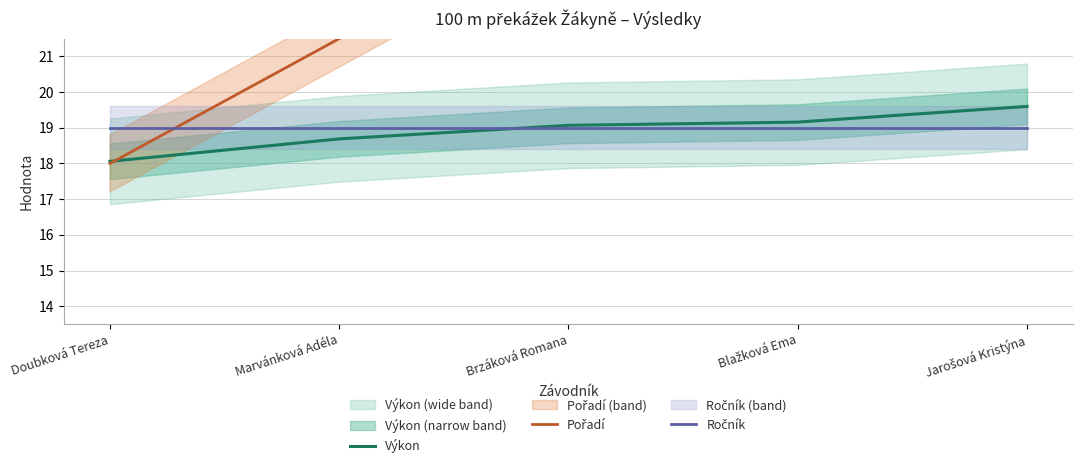

What is the difference between the Výkon values at Doubková Tereza and Brzáková Romana?

1.0